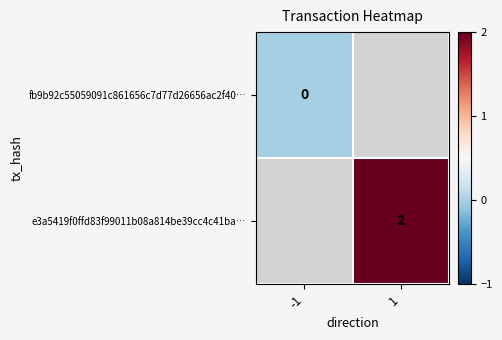

Is it true that e3a5419f0ffd83f99011b08a814be39cc4c41ba… equals 3 at 1?

False